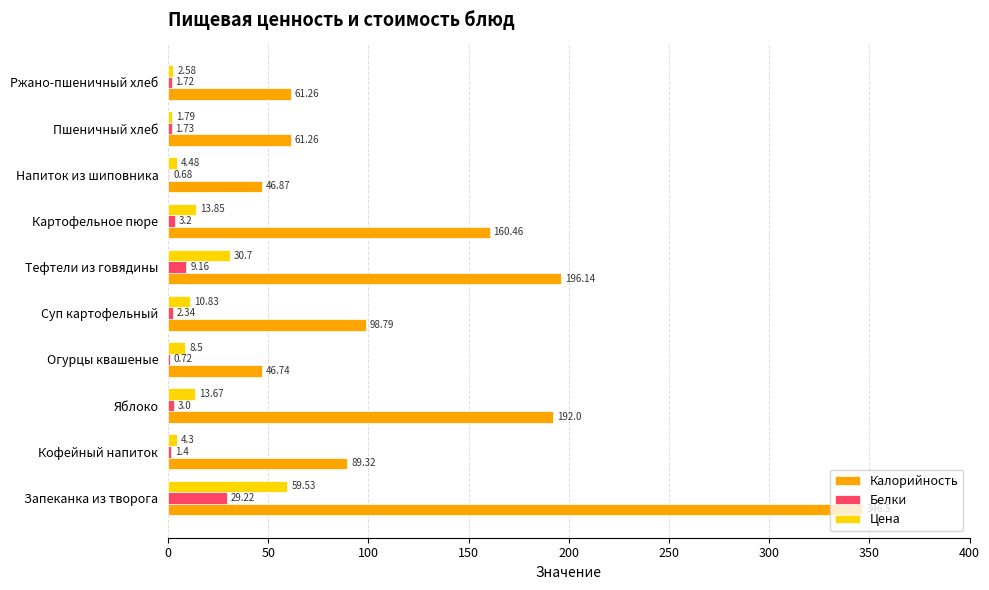

At which label is Цена closest to 30?

Тефтели из говядины